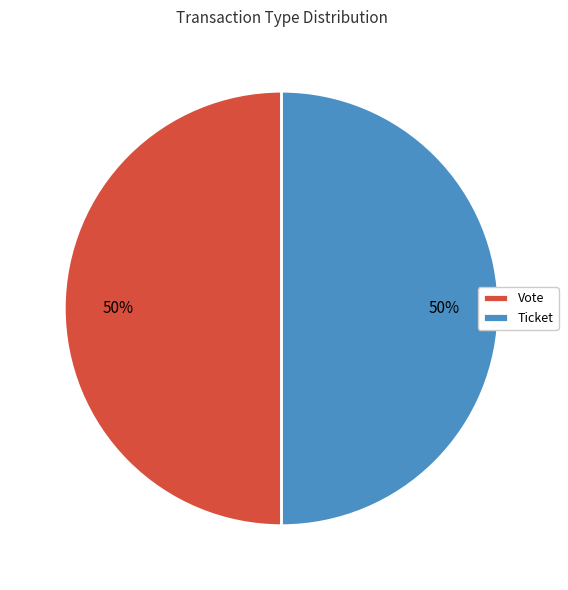

What is the ratio of the value at Ticket to the value at Vote?

1.0